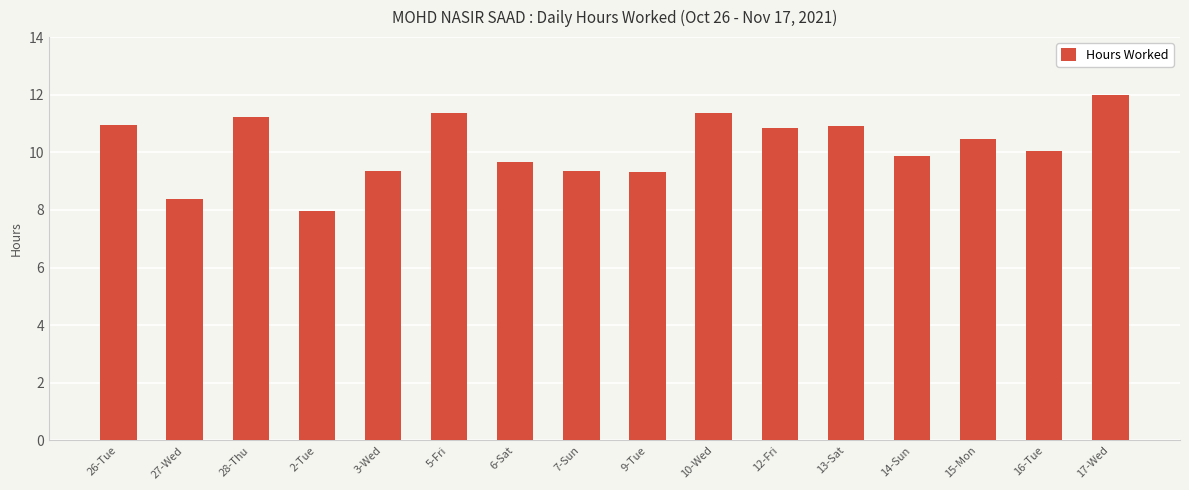

What is the difference between the maximum and minimum values?

4.0